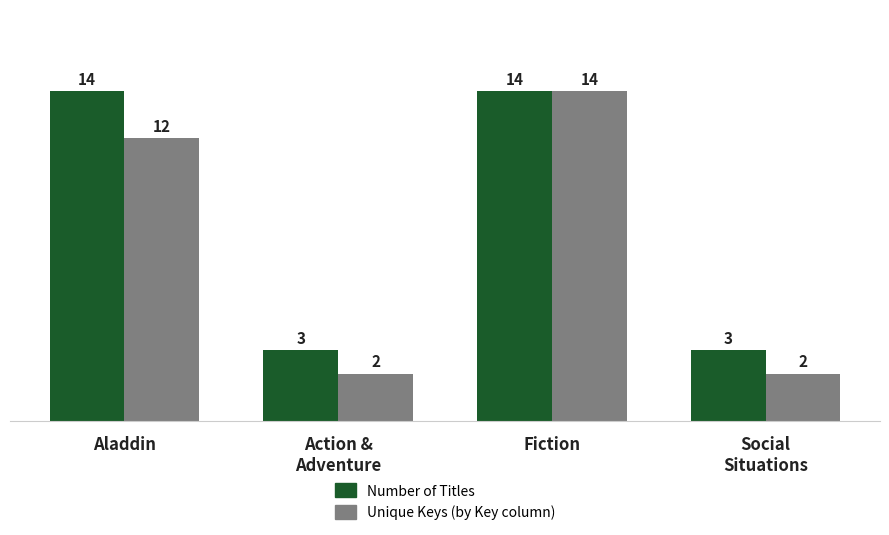

What is the maximum value shown in the chart?

14